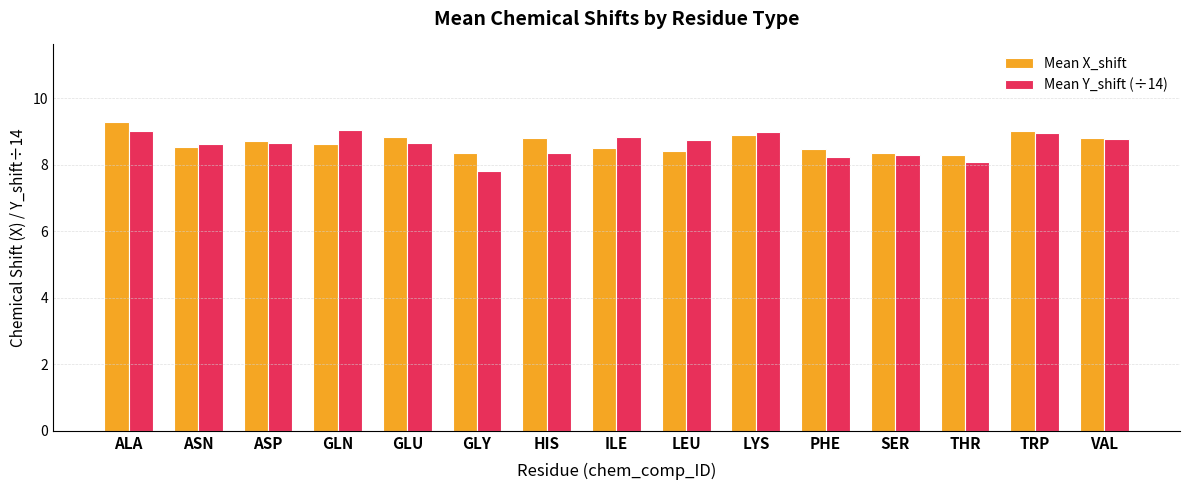

List the series in order of their peak value, lowest first.

Mean Y_shift (÷14), Mean X_shift